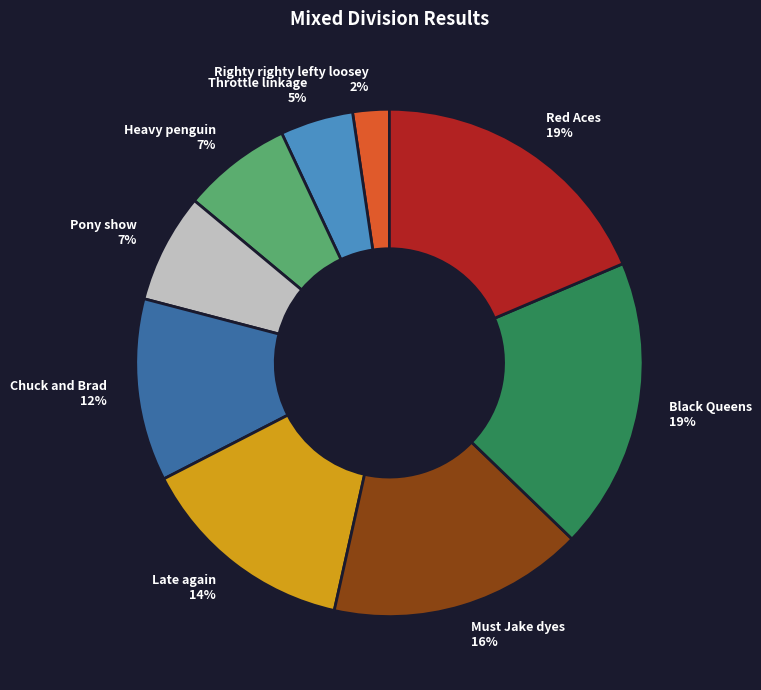

To the nearest percent, what is the difference between the Red Aces and Pony show slice percentages?

12%